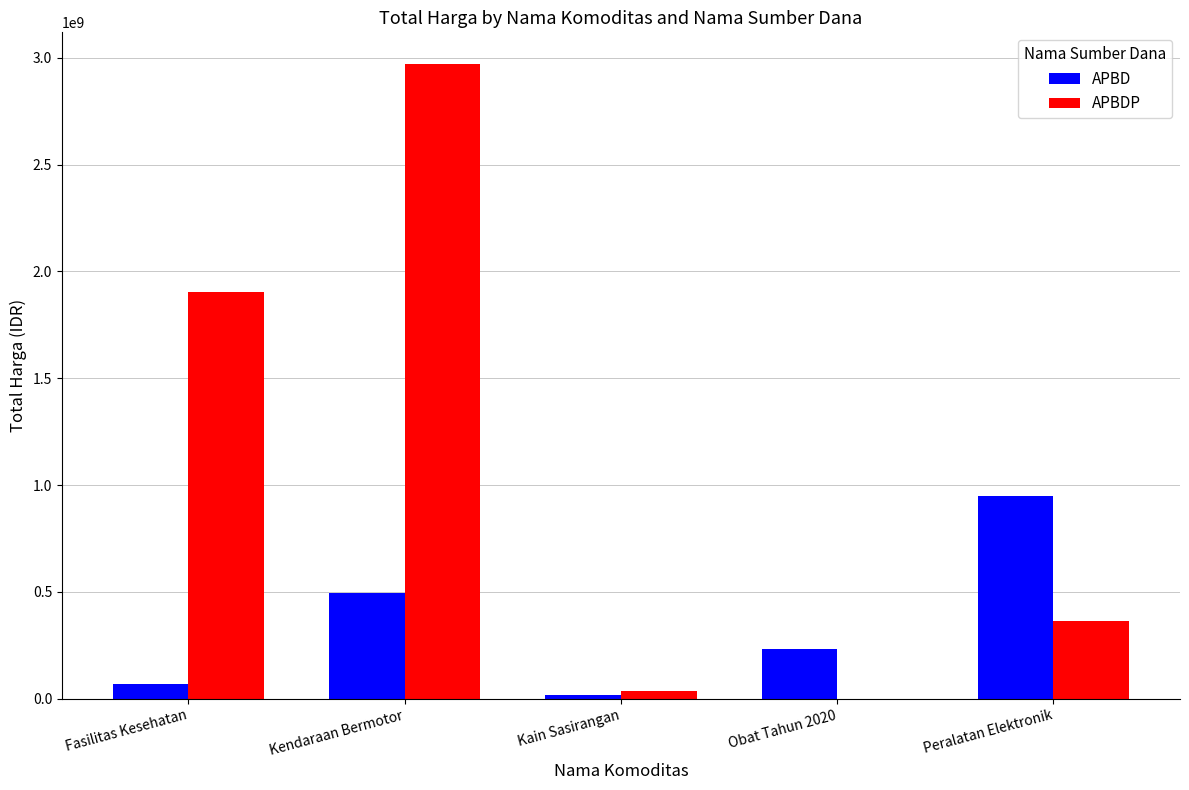

What are all the series names shown in the legend?

APBD, APBDP